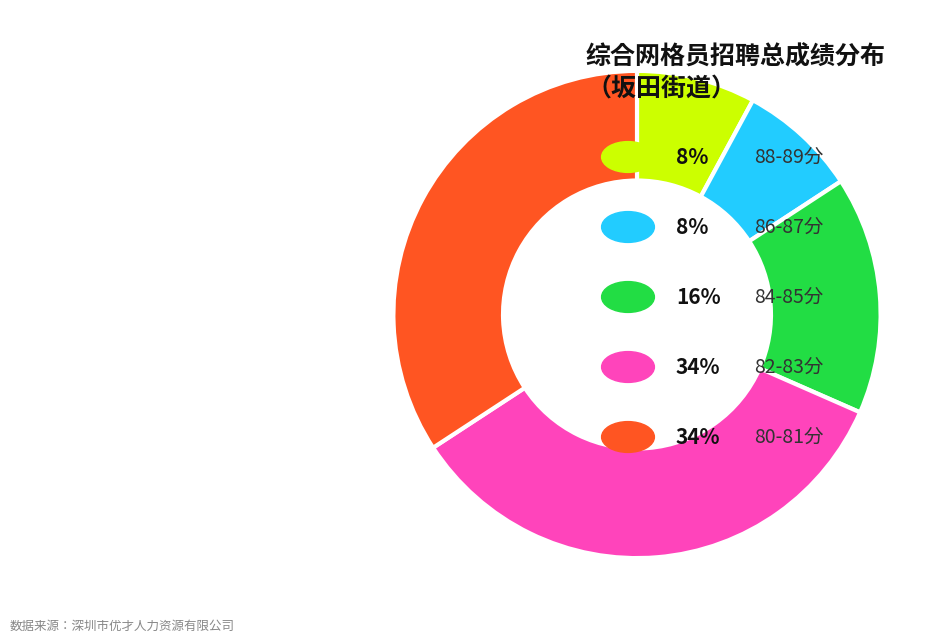

Is there any slice that represents more than half of the pie?

No